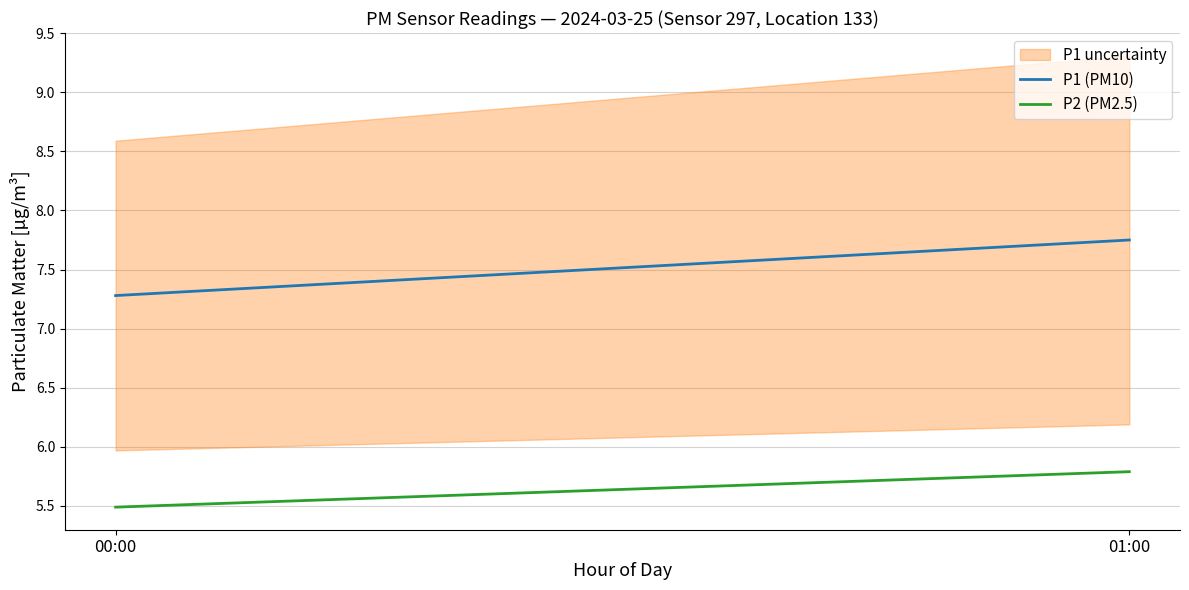

Does the chart display data point markers on the line(s)?

No